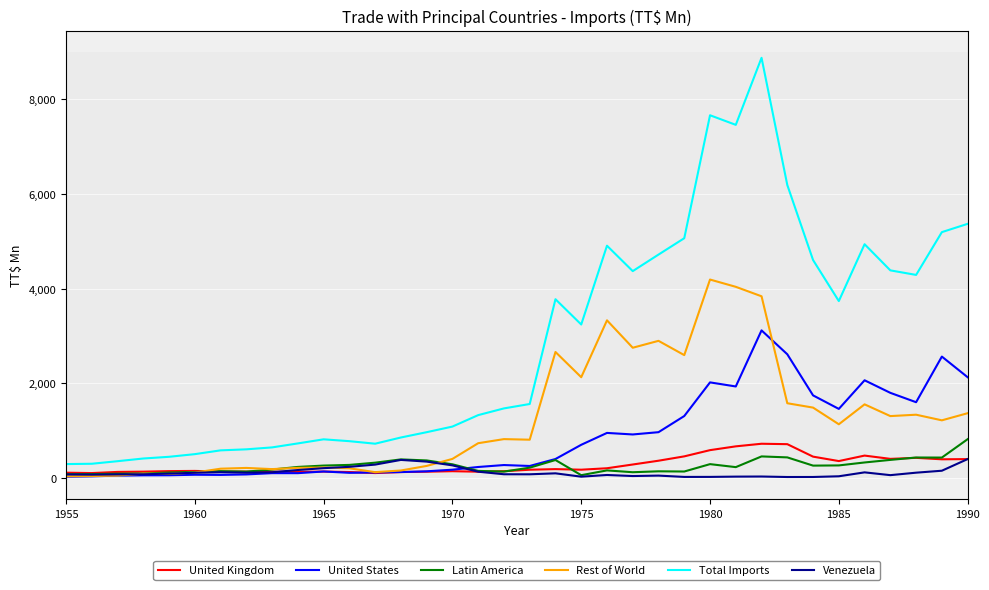

Does the chart have visible grid lines?

Yes